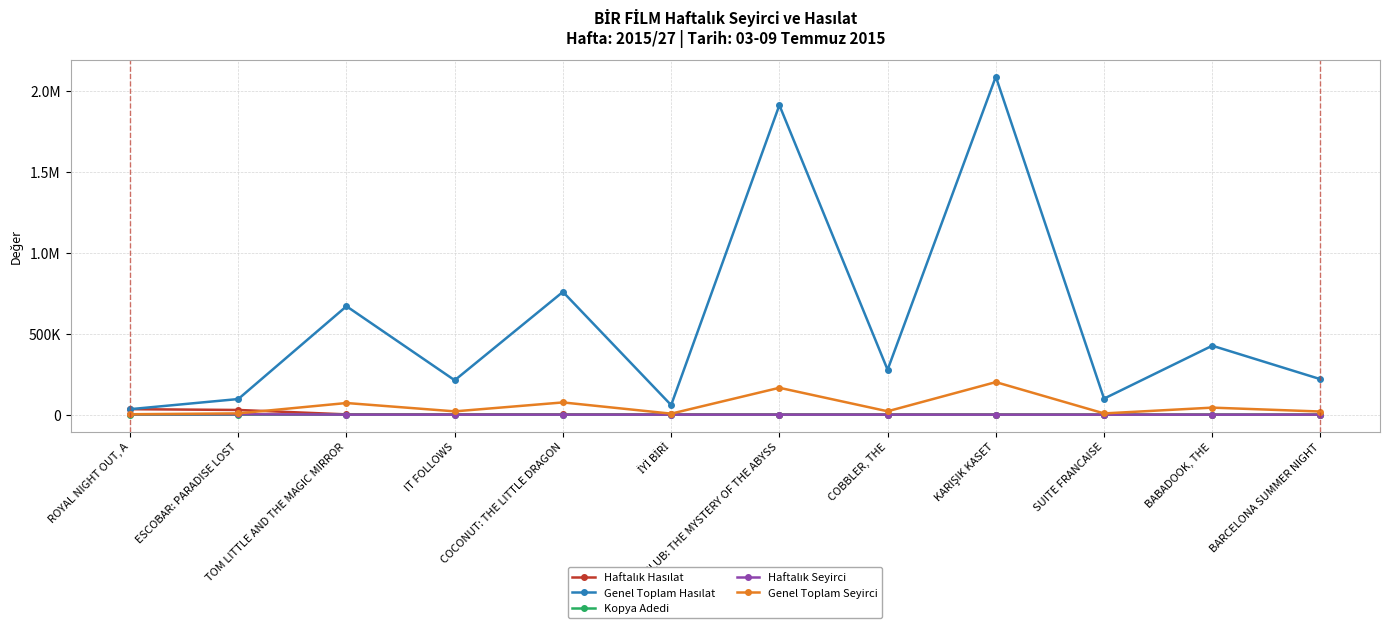

True or false: Haftalık Hasılat and Kopya Adedi cross at least once.

False